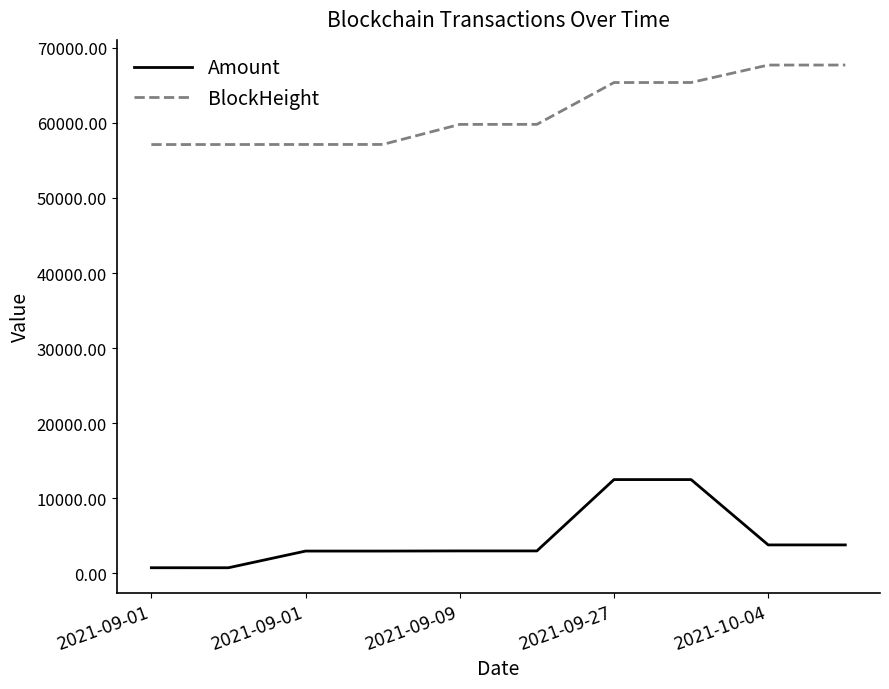

What is the greatest value displayed?

67704.0